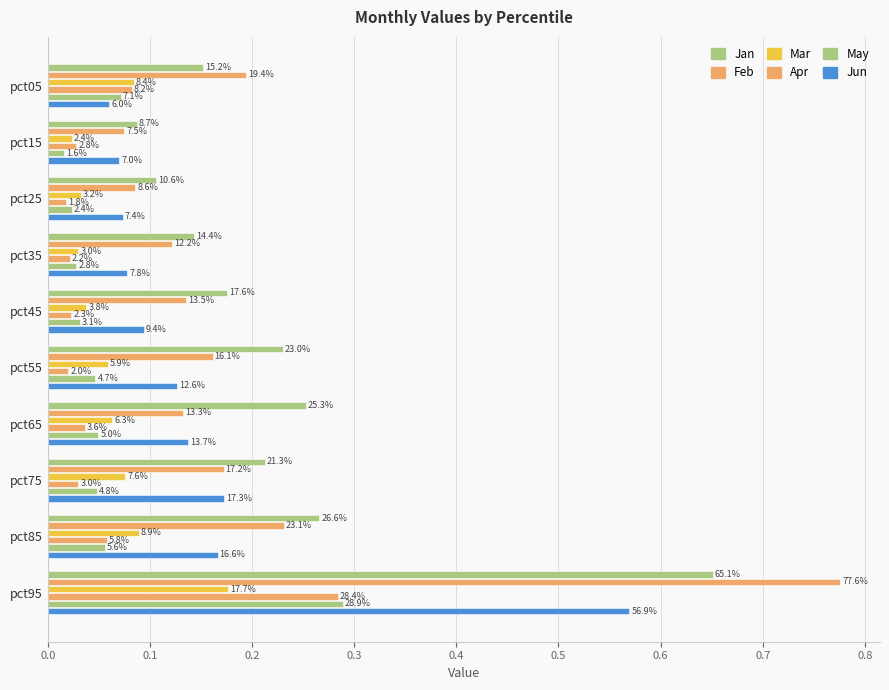

Rank the series by their maximum value, from lowest to highest.

Mar, Apr, May, Jun, Jan, Feb